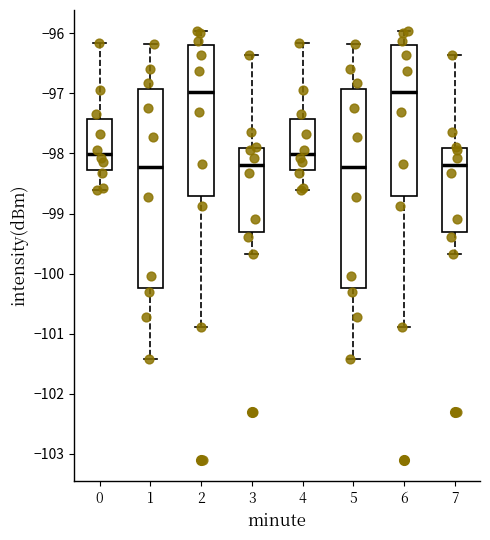

Reading left to right, transcribe this box plot: for each box, give where its median line is, the range the box spans, and where its two whiskers end, as read against the y-axis. The values are not printed on the chart, so give them approximately, as read against the axis.

0: median -98.0, box -98.3 to -97.4, whiskers -98.6 to -96.2
1: median -98.2, box -100.2 to -96.9, whiskers -101.4 to -96.2
2: median -97.0, box -98.7 to -96.2, whiskers -100.9 to -96.0
3: median -98.2, box -99.3 to -97.9, whiskers -99.7 to -96.4
4: median -98.0, box -98.3 to -97.4, whiskers -98.6 to -96.2
5: median -98.2, box -100.2 to -96.9, whiskers -101.4 to -96.2
6: median -97.0, box -98.7 to -96.2, whiskers -100.9 to -96.0
7: median -98.2, box -99.3 to -97.9, whiskers -99.7 to -96.4